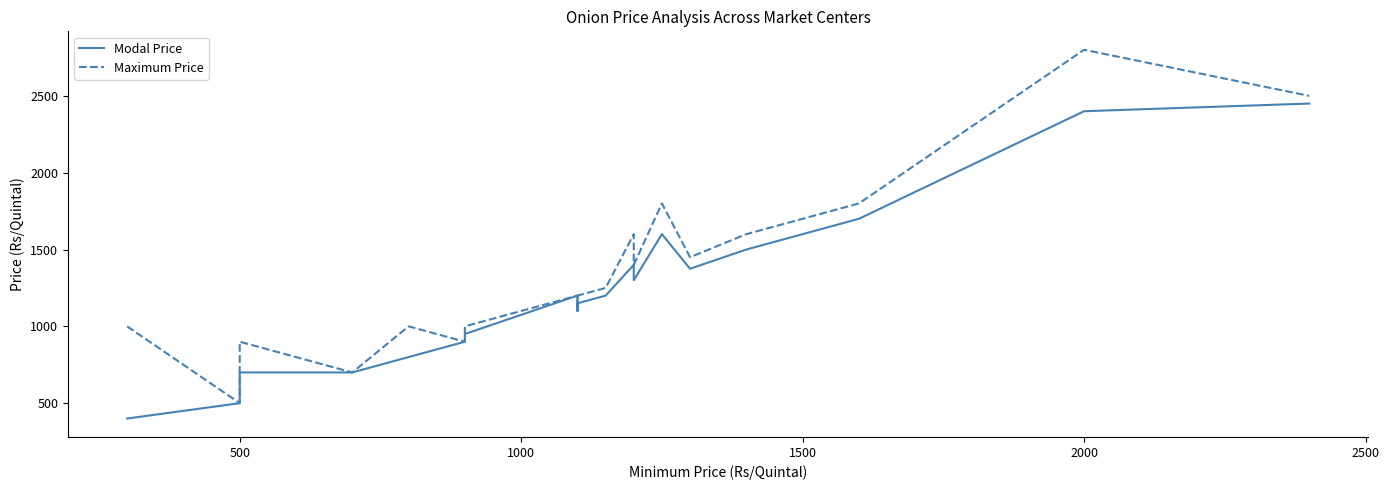

True or false: Modal Price and Maximum Price intersect in this chart.

False